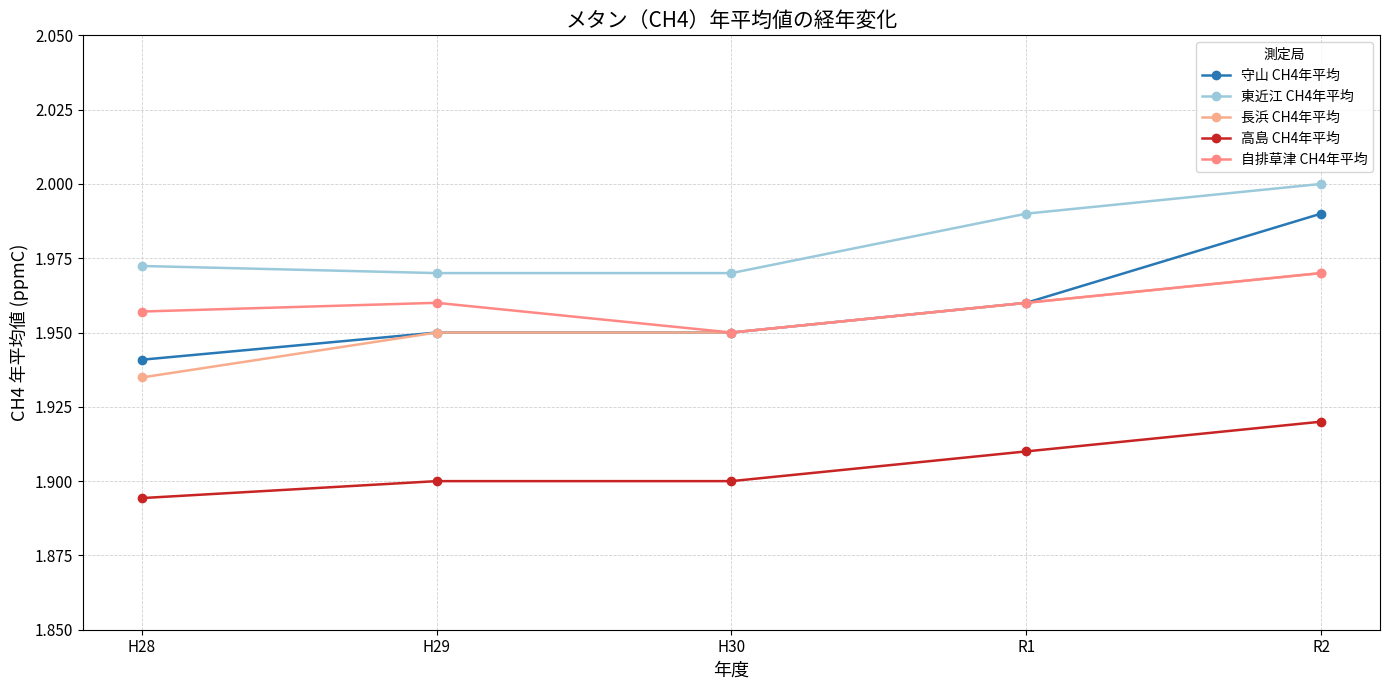

What position from the left is R2?

5